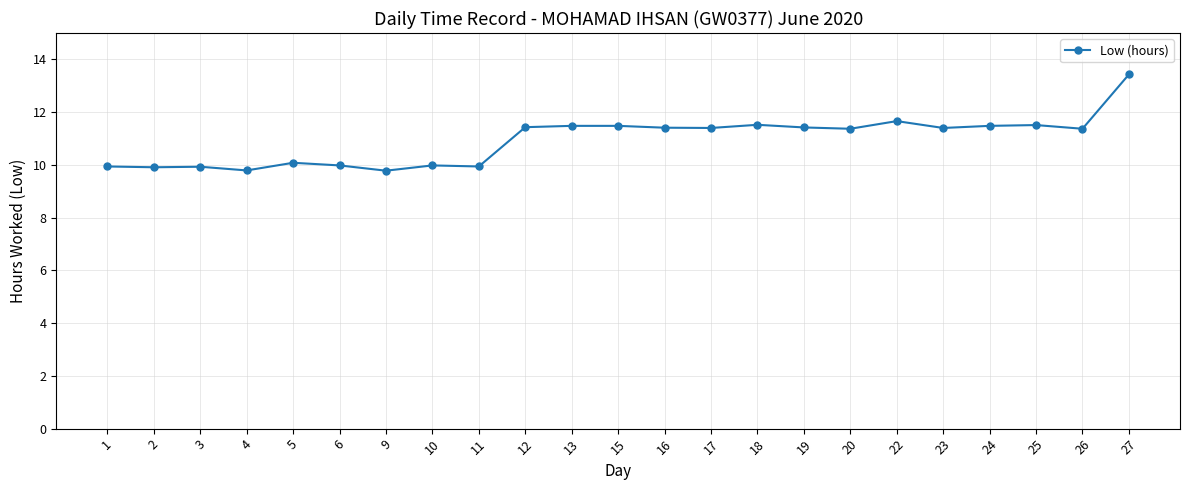

What is the minimum value shown in the chart?

9.8